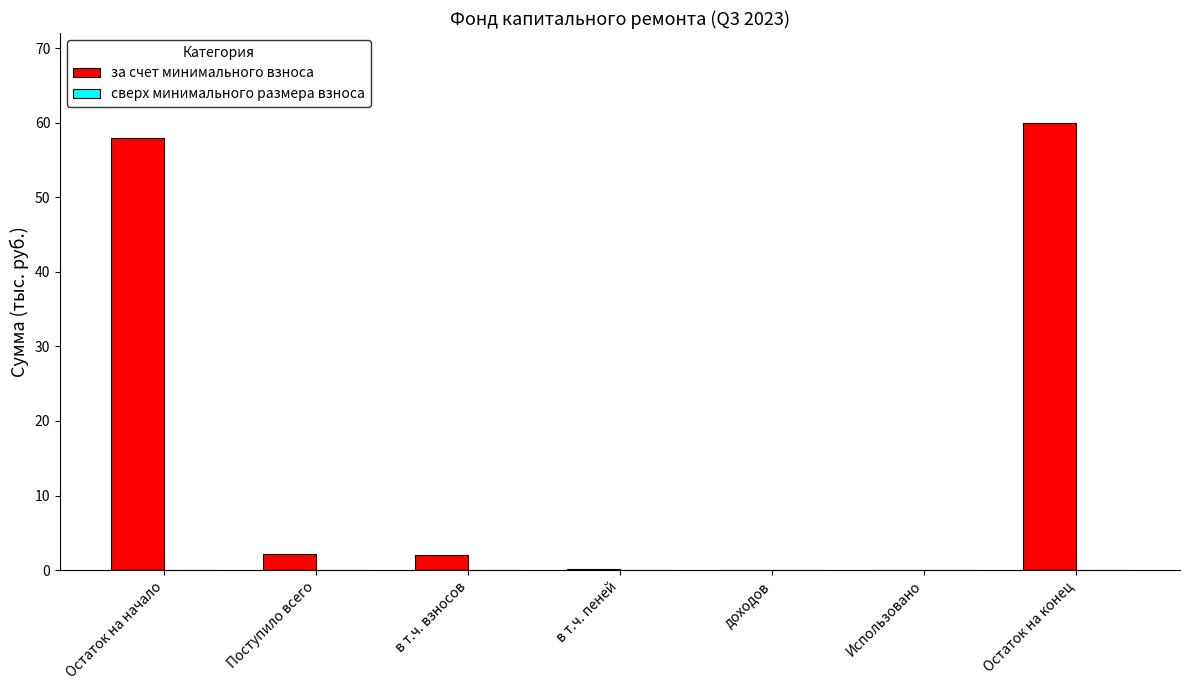

What is the approximate value at Поступило всего?

2.1